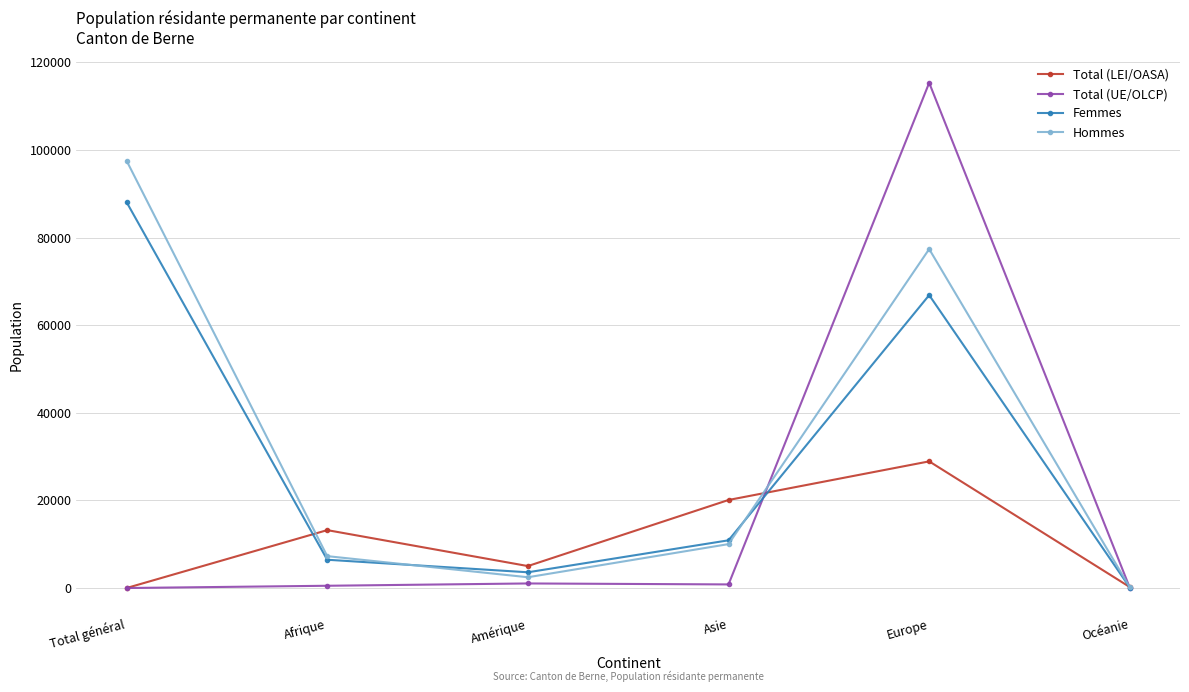

At Europe, list the series in order from smallest to largest.

Total (LEI/OASA), Femmes, Hommes, Total (UE/OLCP)